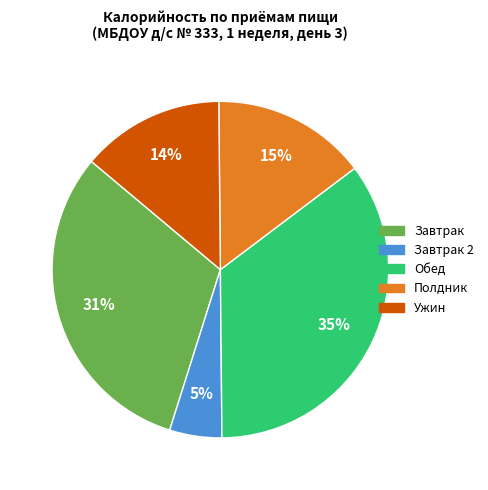

To the nearest percent, what is the average slice percentage?

20%